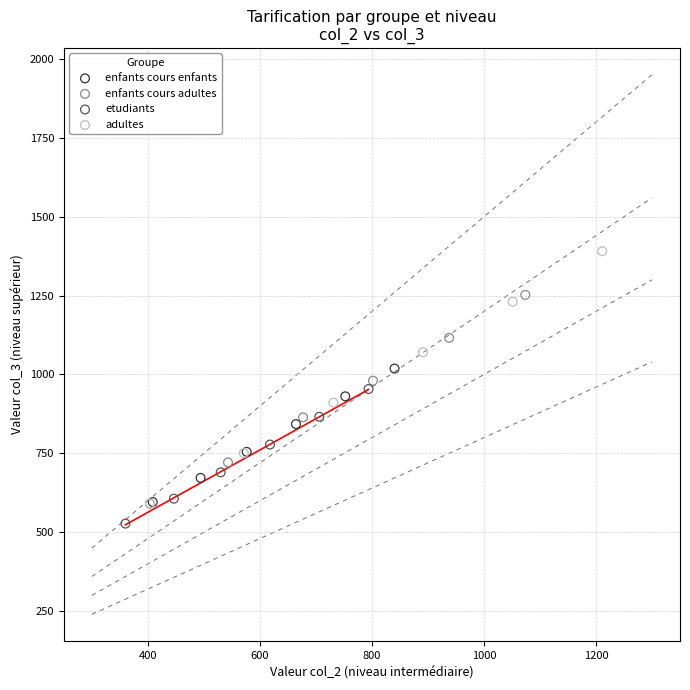

Which series reaches the minimum Y coordinate?

etudiants